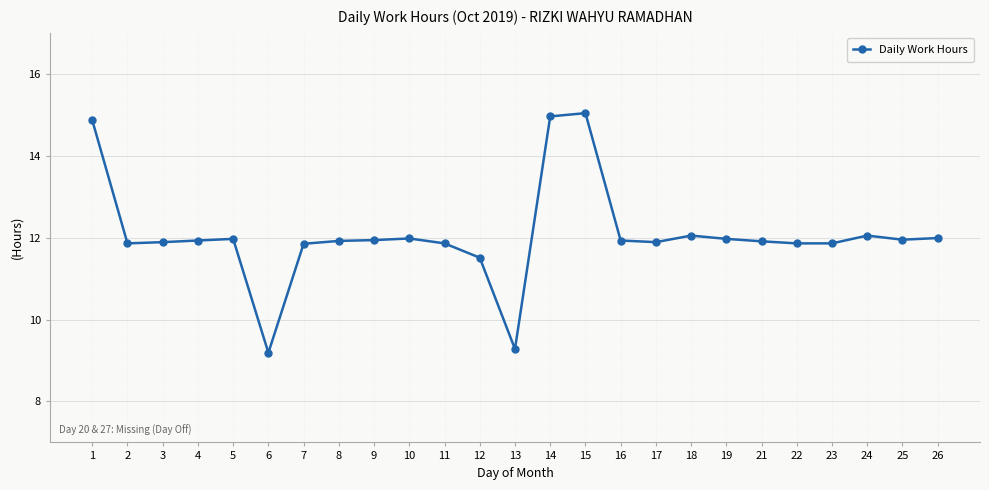

How many lines are shown in the chart?

1